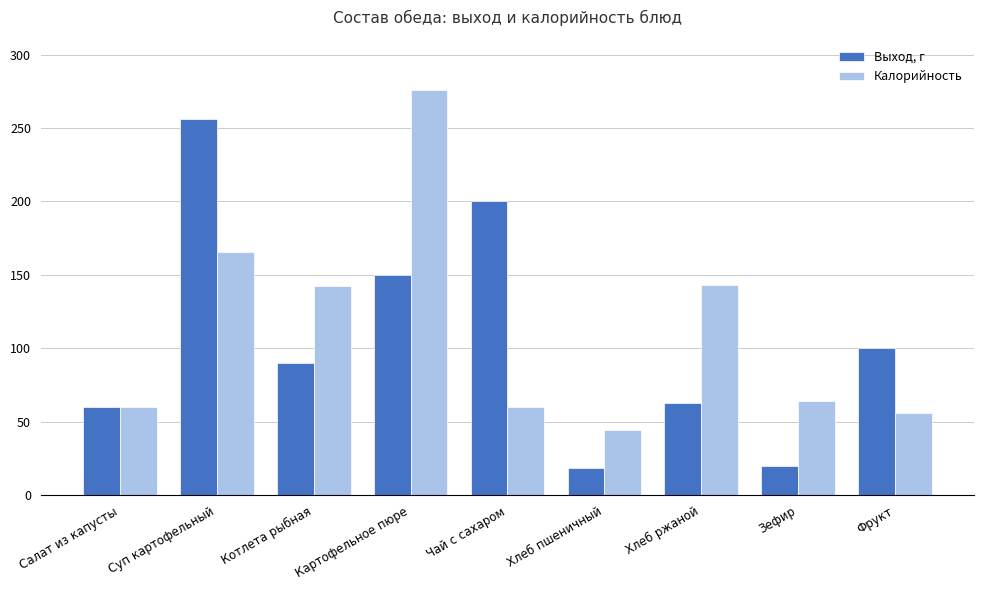

Which series changed the most between Хлеб пшеничный and Зефир?

Калорийность